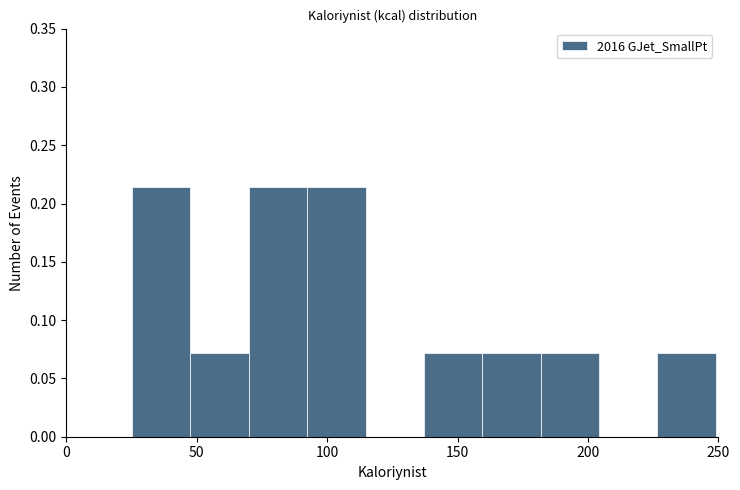

Reading left to right, transcribe this chart: for each bar, give the range it covers on the x-axis and its height. Neither the bar edges nor the heights are printed on the chart, so give them approximately, as read against the axes.

25 to 50: 0.215
50 to 70: 0.070
70 to 90: 0.215
90 to 115: 0.215
115 to 135: 0
135 to 160: 0.070
160 to 180: 0.070
180 to 205: 0.070
205 to 225: 0
225 to 250: 0.070